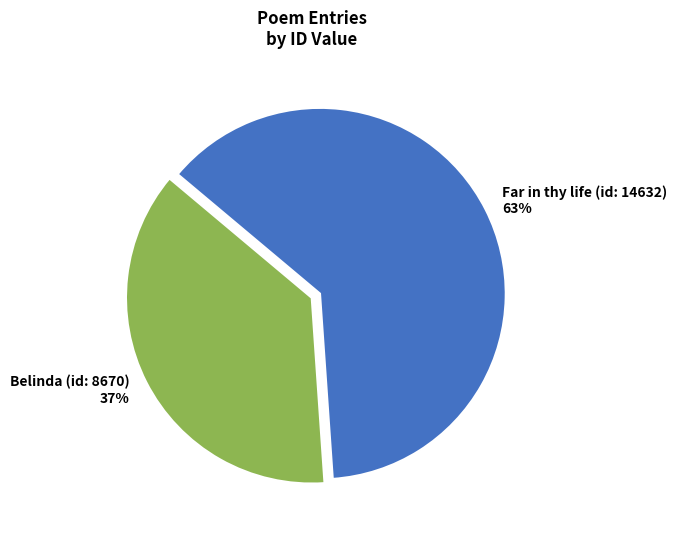

To the nearest percent, what is the average slice percentage?

50%